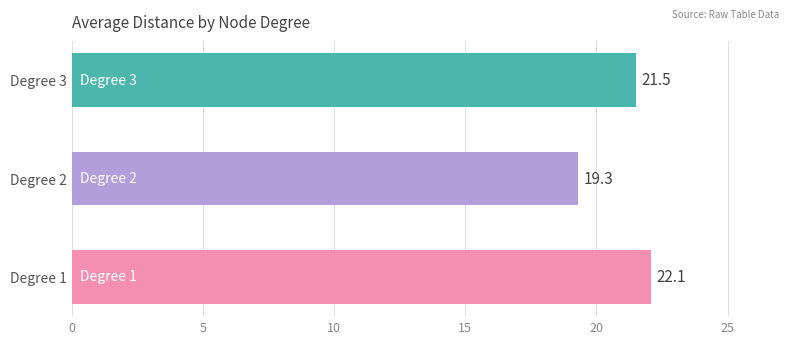

What is the smallest value displayed?

19.3